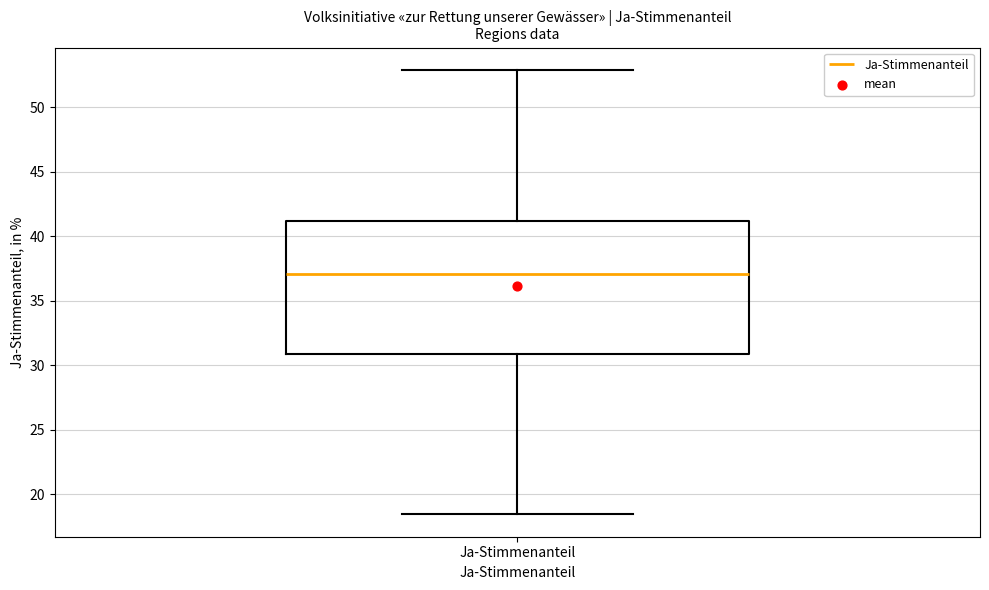

Where does the upper whisker of the box for Ja-Stimmenanteil end on the y-axis? The values are not printed on the chart, so give them approximately, as read against the axis.

53.0